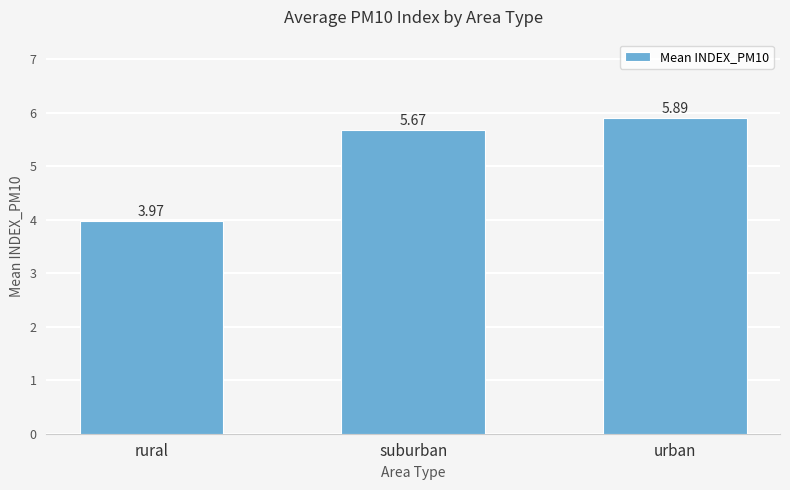

What is the difference between the maximum and minimum values?

1.9